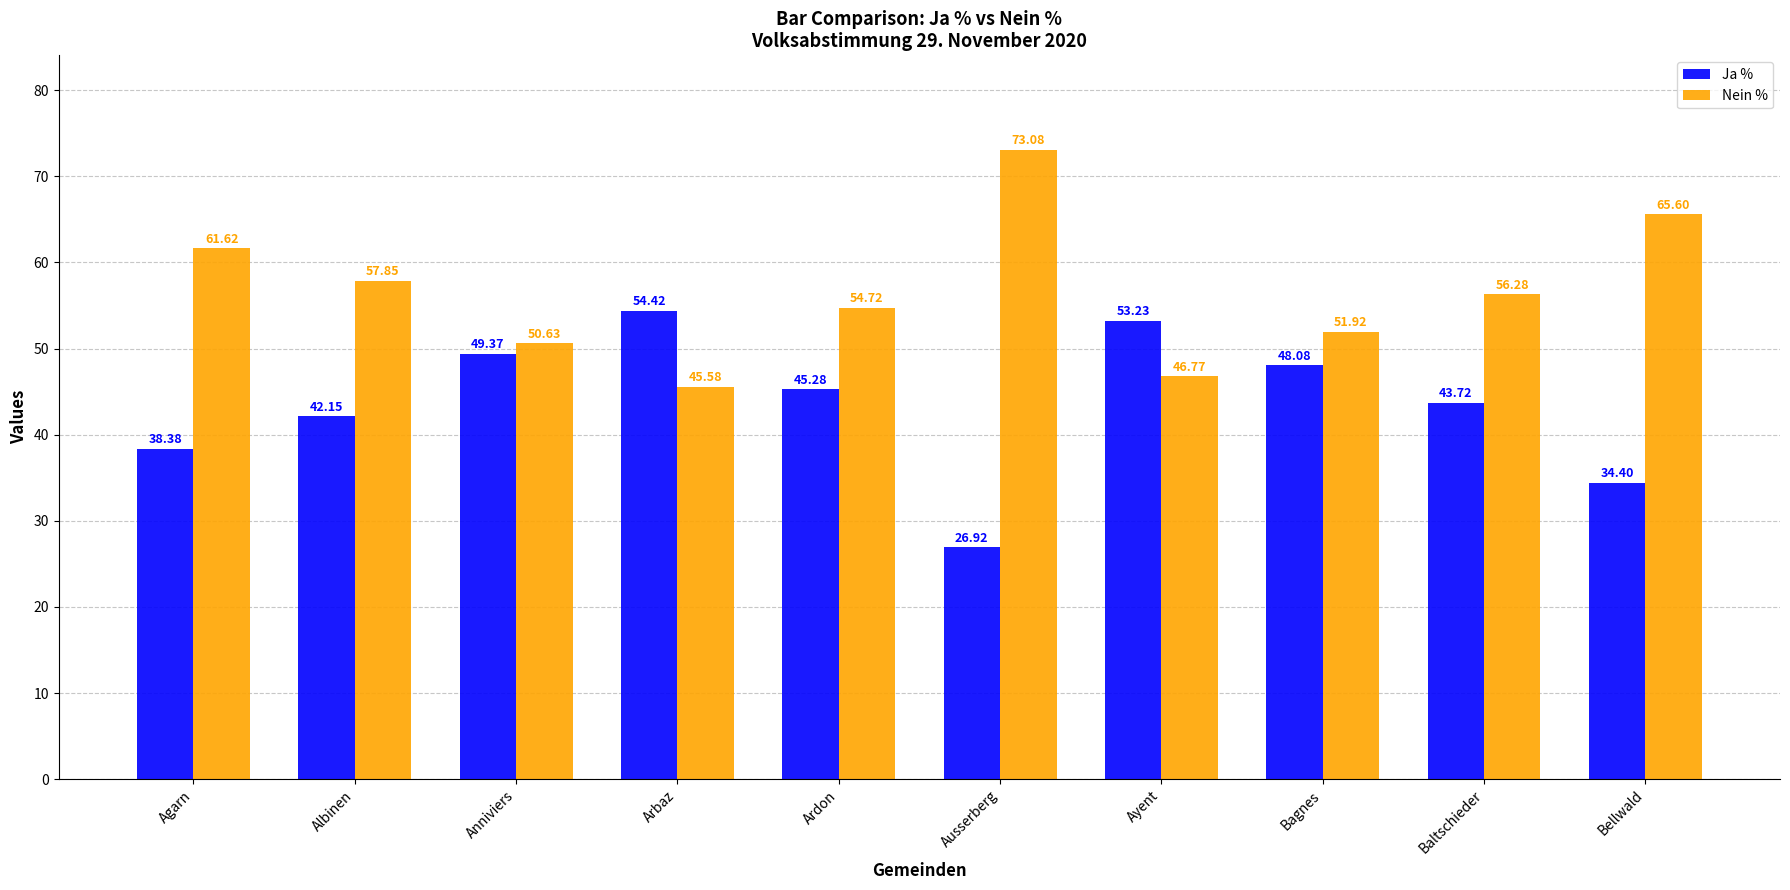

What are all the series names shown in the legend?

Ja %, Nein %